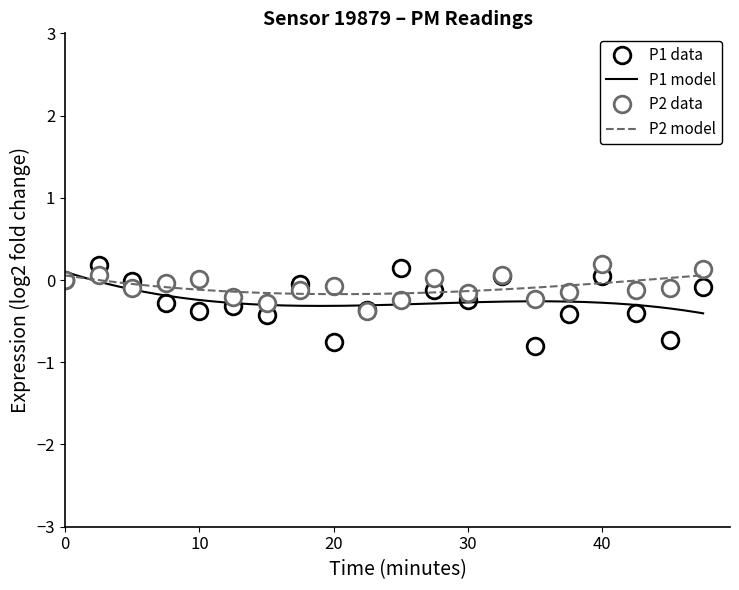

How many interior local valleys does the P2 data series have?

6